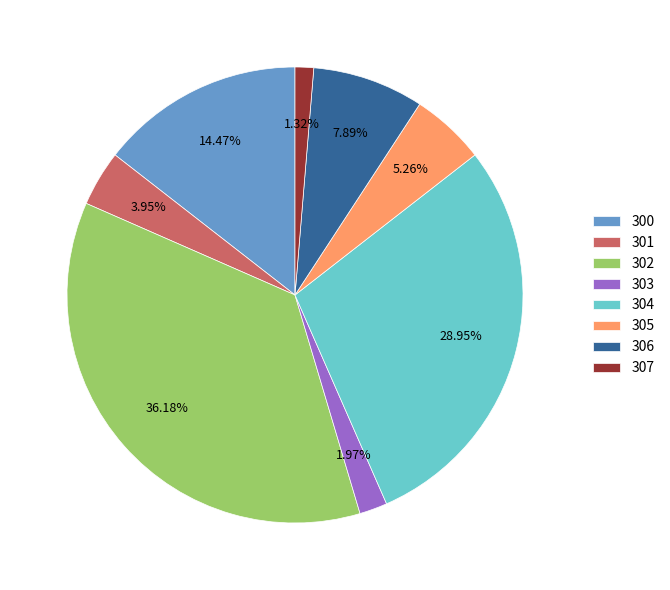

True or false: 300 accounts for 14% of the total.

True